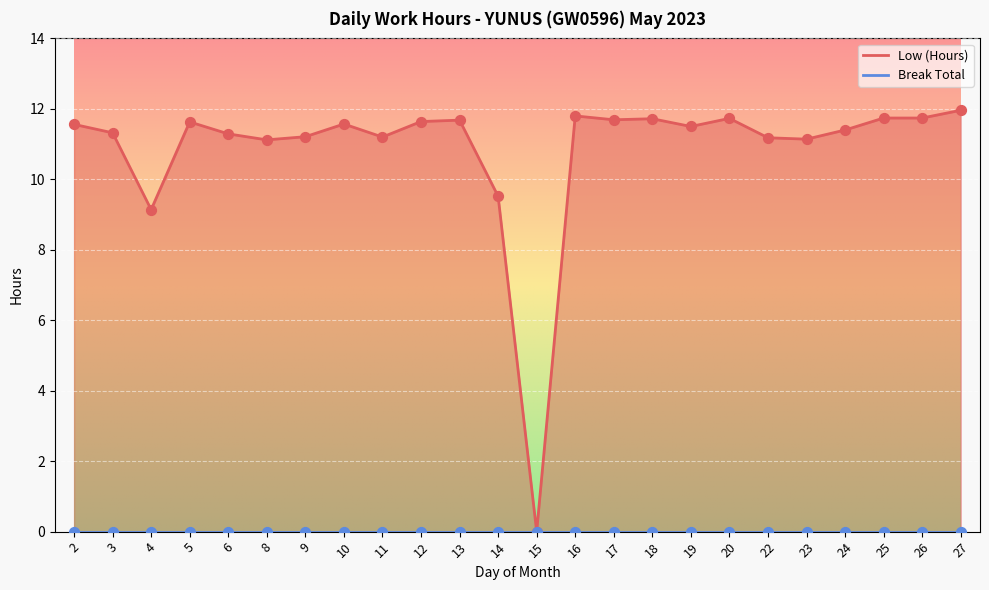

What is the ratio of the value at 19 to the value at 27?

1.0